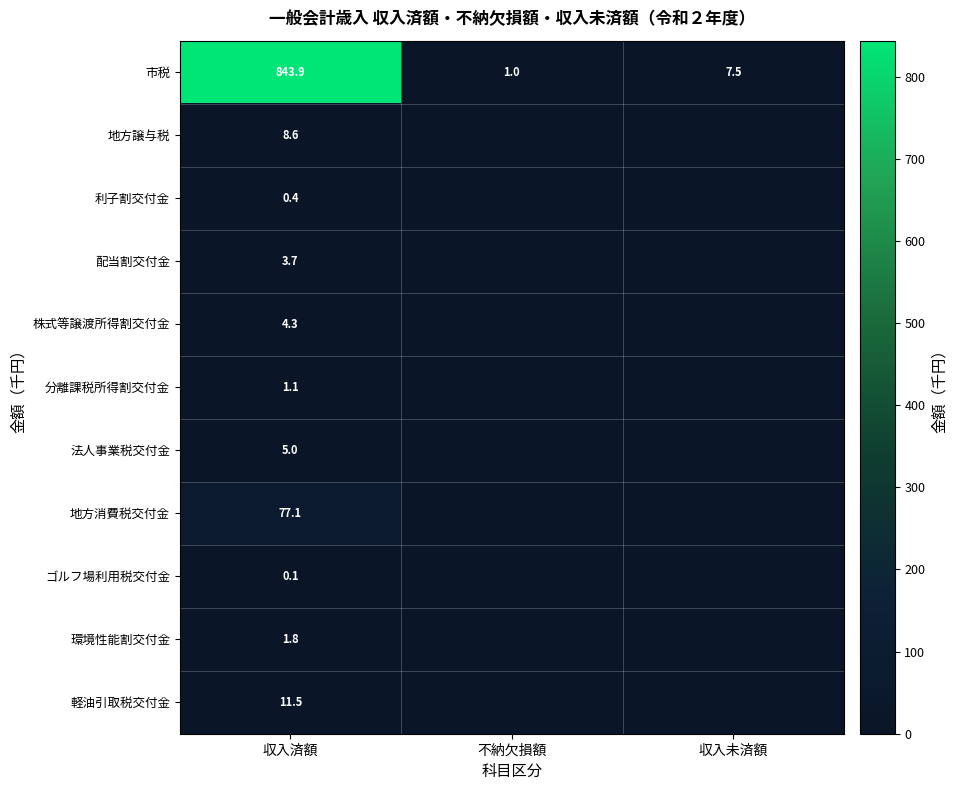

True or false: 法人事業税交付金 has a value of 5.0 at 収入済額.

True